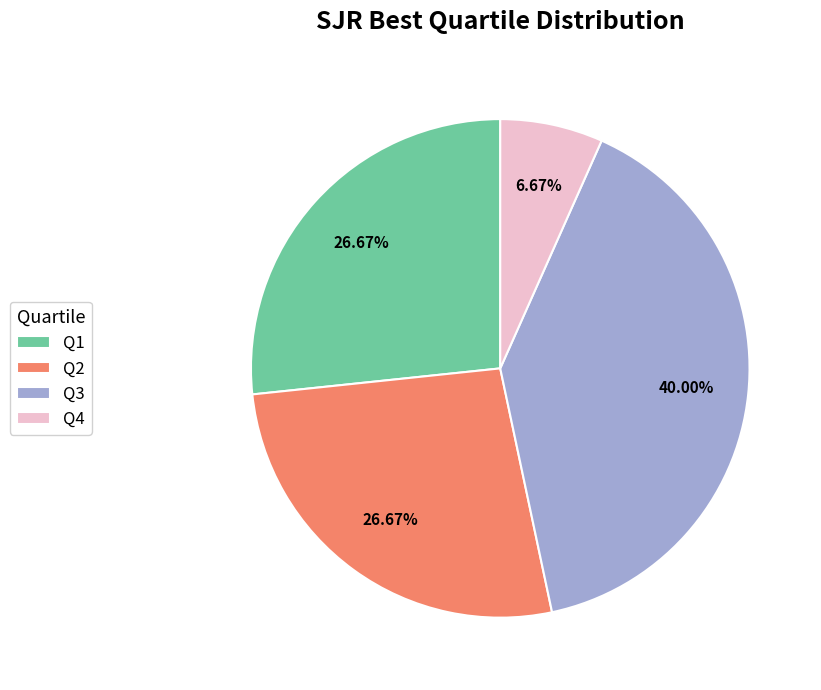

What is the ratio of the value at Q2 to the value at Q3?

0.7